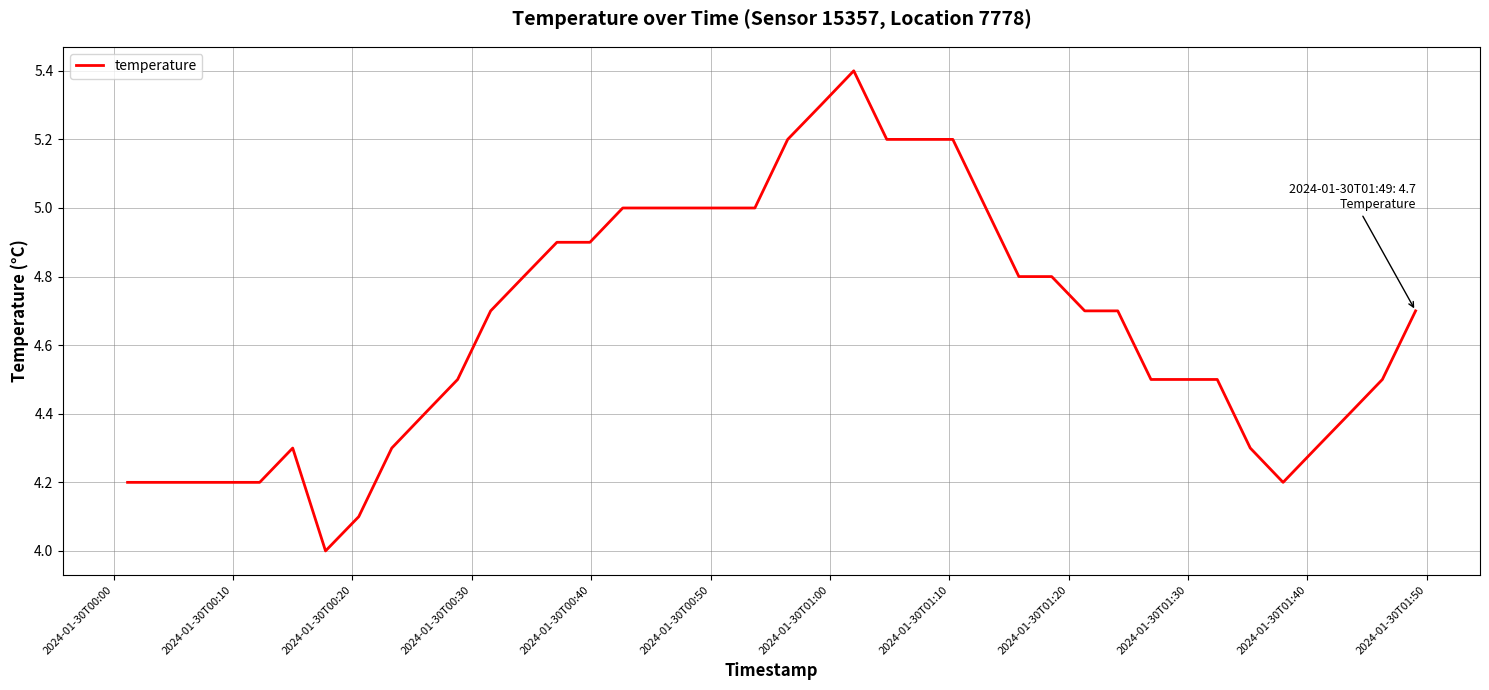

What is the greatest value displayed?

5.4